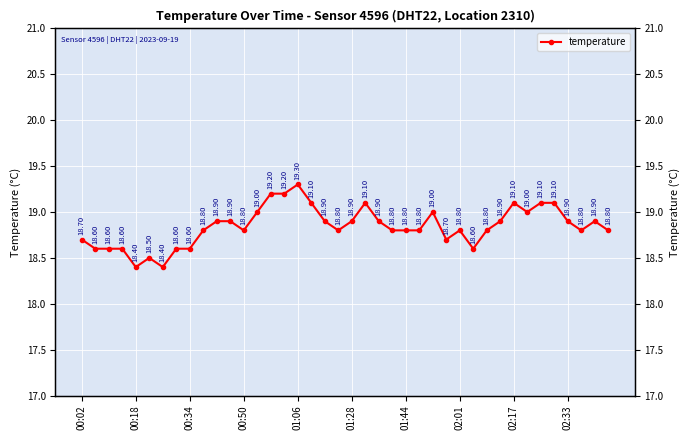

Reading left to right, what are all the values shown in this chart?

18.7	18.6	18.6	18.6	18.4	18.5	18.4	18.6	18.6	18.8	18.9	18.9	18.8	19.0	19.2	19.2	19.3	19.1	18.9	18.8	18.9	19.1	18.9	18.8	18.8	18.8	19.0	18.7	18.8	18.6	18.8	18.9	19.1	19.0	19.1	19.1	18.9	18.8	18.9	18.8